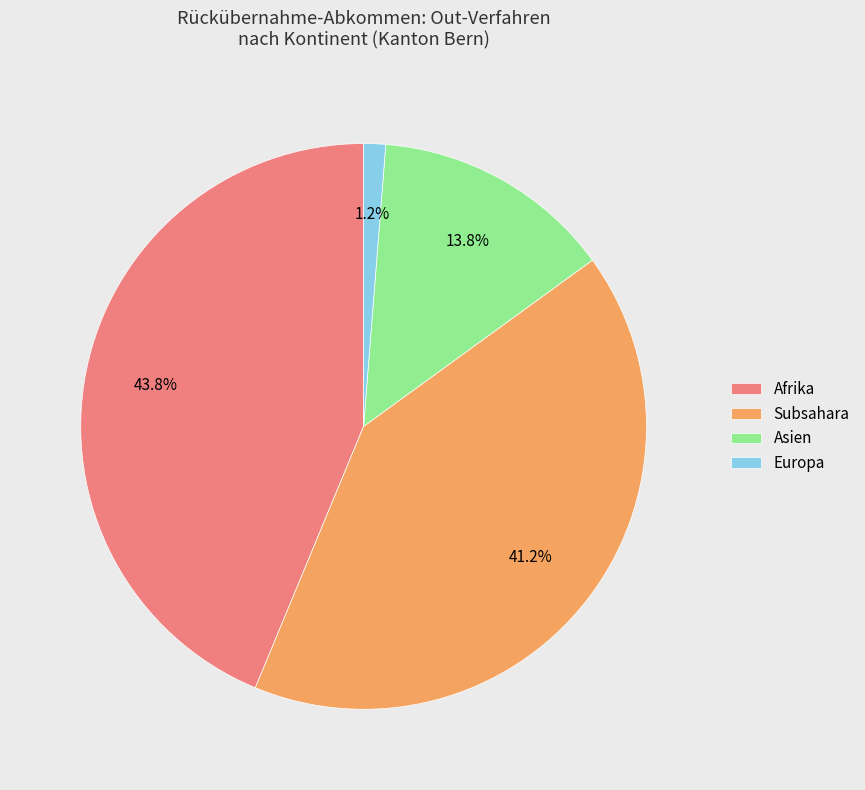

Rank the categories by value from lowest to highest.

Europa, Asien, Subsahara, Afrika